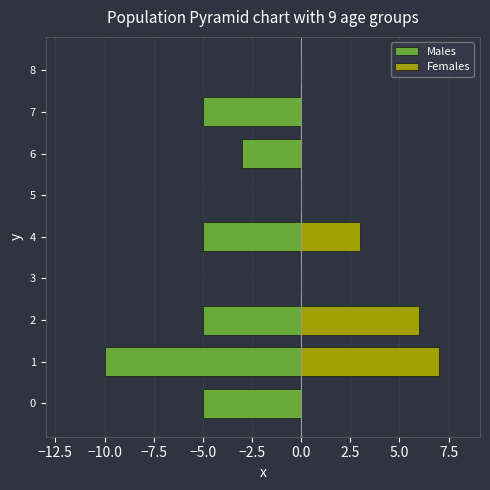

Reading left to right, list all the values displayed in this chart.

Males: -5	-10	-5	0	-5	0	-3	-5	0
Females: 0	7	6	0	3	0	0	0	0